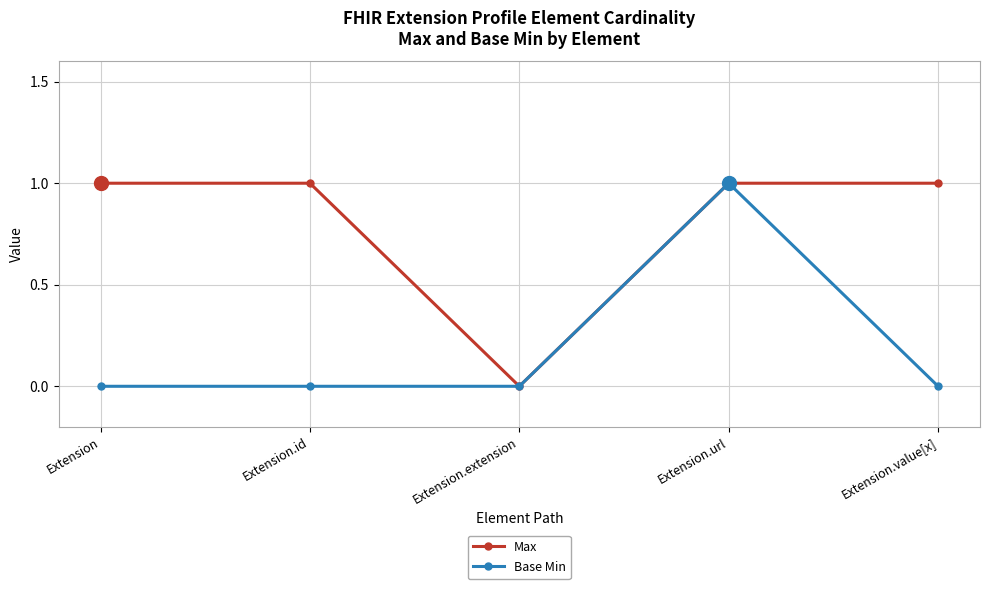

The Max series shows 0 at Extension. True or false?

False